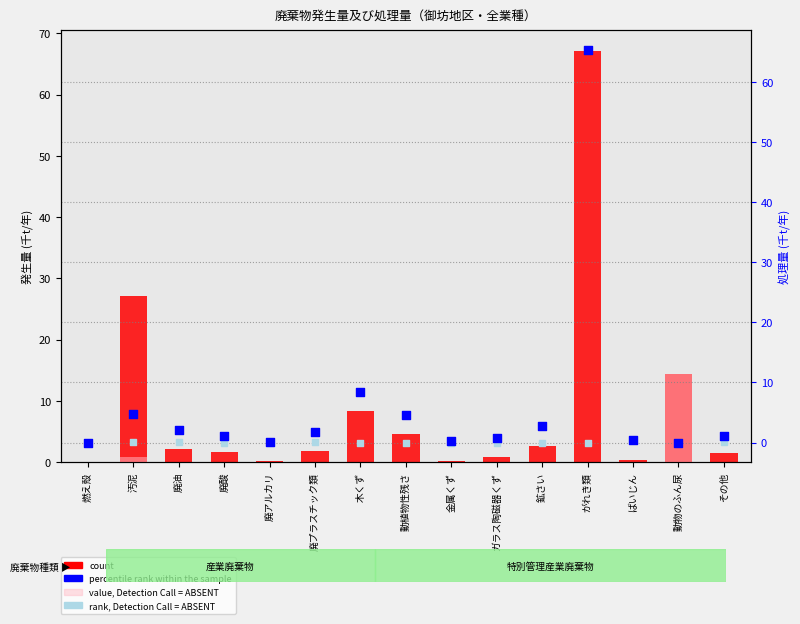

Which series has the largest Y range (max minus min)?

count